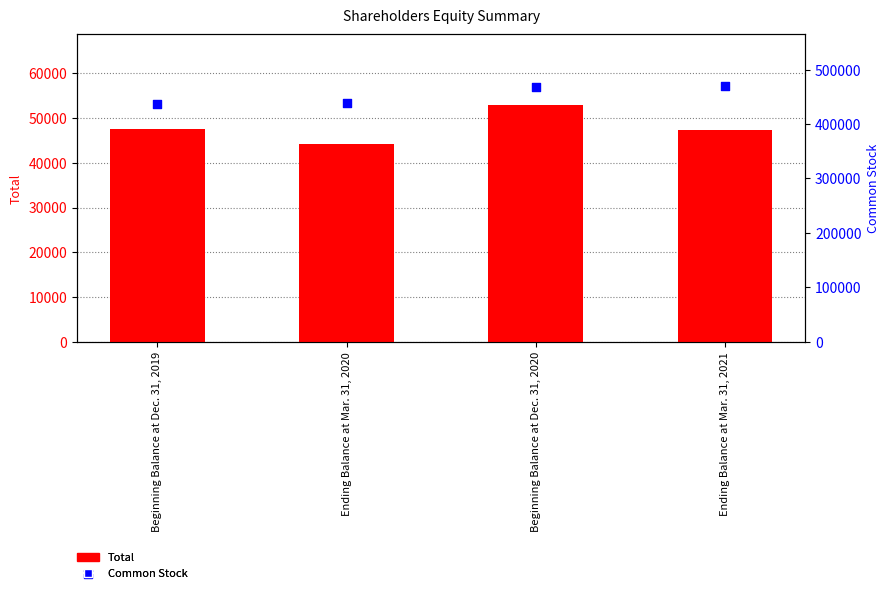

Which series has the largest Y range (max minus min)?

Common Stock